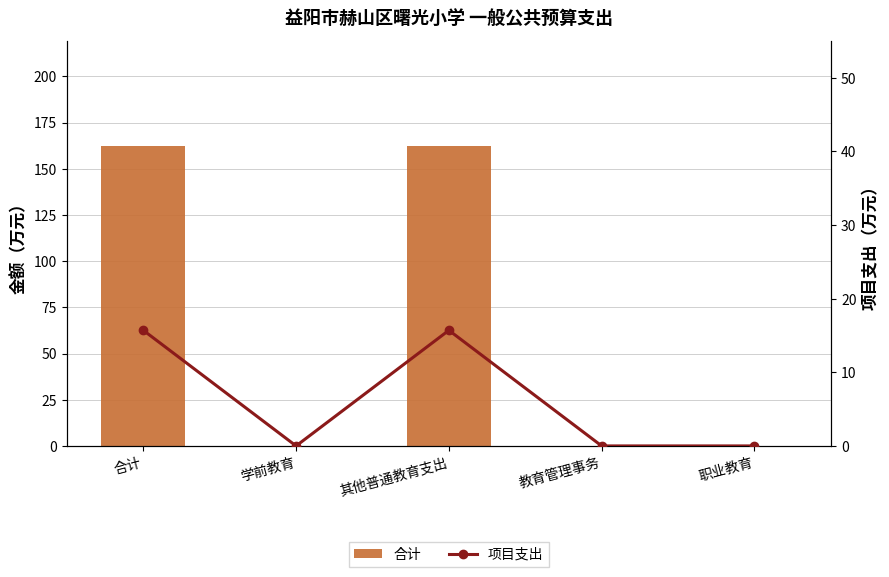

What are all the series names shown in the legend?

合计, 项目支出